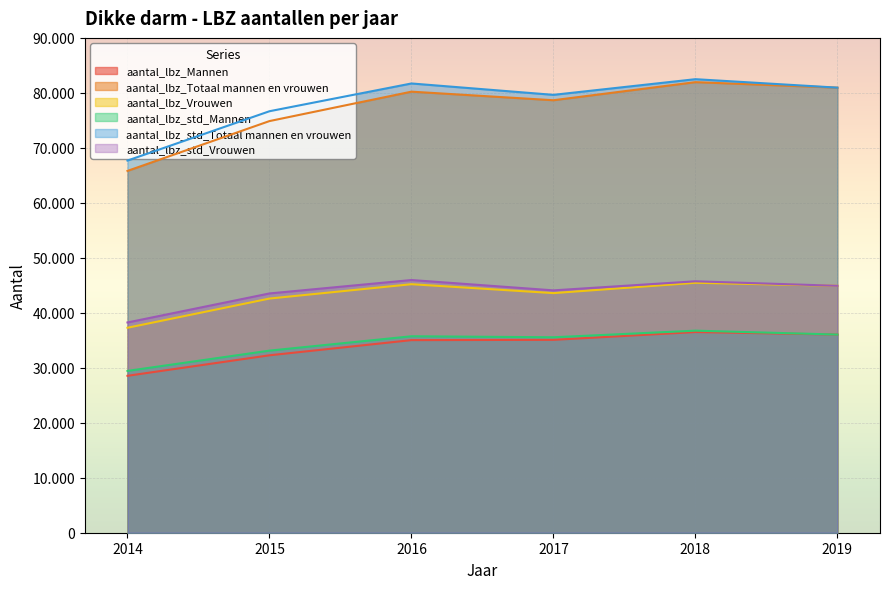

Where is the first local maximum for aantal_lbz_std_Mannen?

2016